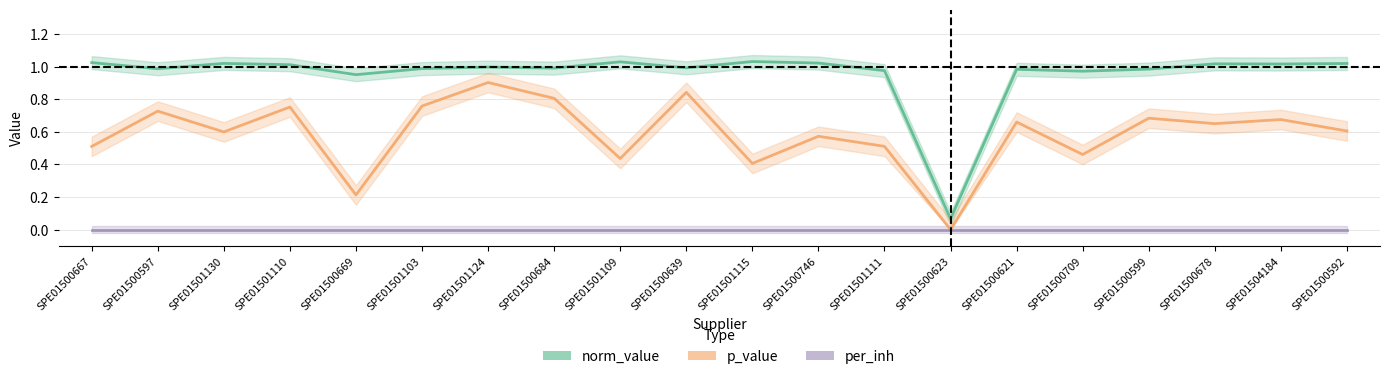

Rank the categories by per_inh value from lowest to highest.

SPE01500667, SPE01500597, SPE01501130, SPE01501110, SPE01500669, SPE01501103, SPE01501124, SPE01500684, SPE01501109, SPE01500639, SPE01501115, SPE01500746, SPE01501111, SPE01500623, SPE01500621, SPE01500709, SPE01500599, SPE01500678, SPE01504184, SPE01500592